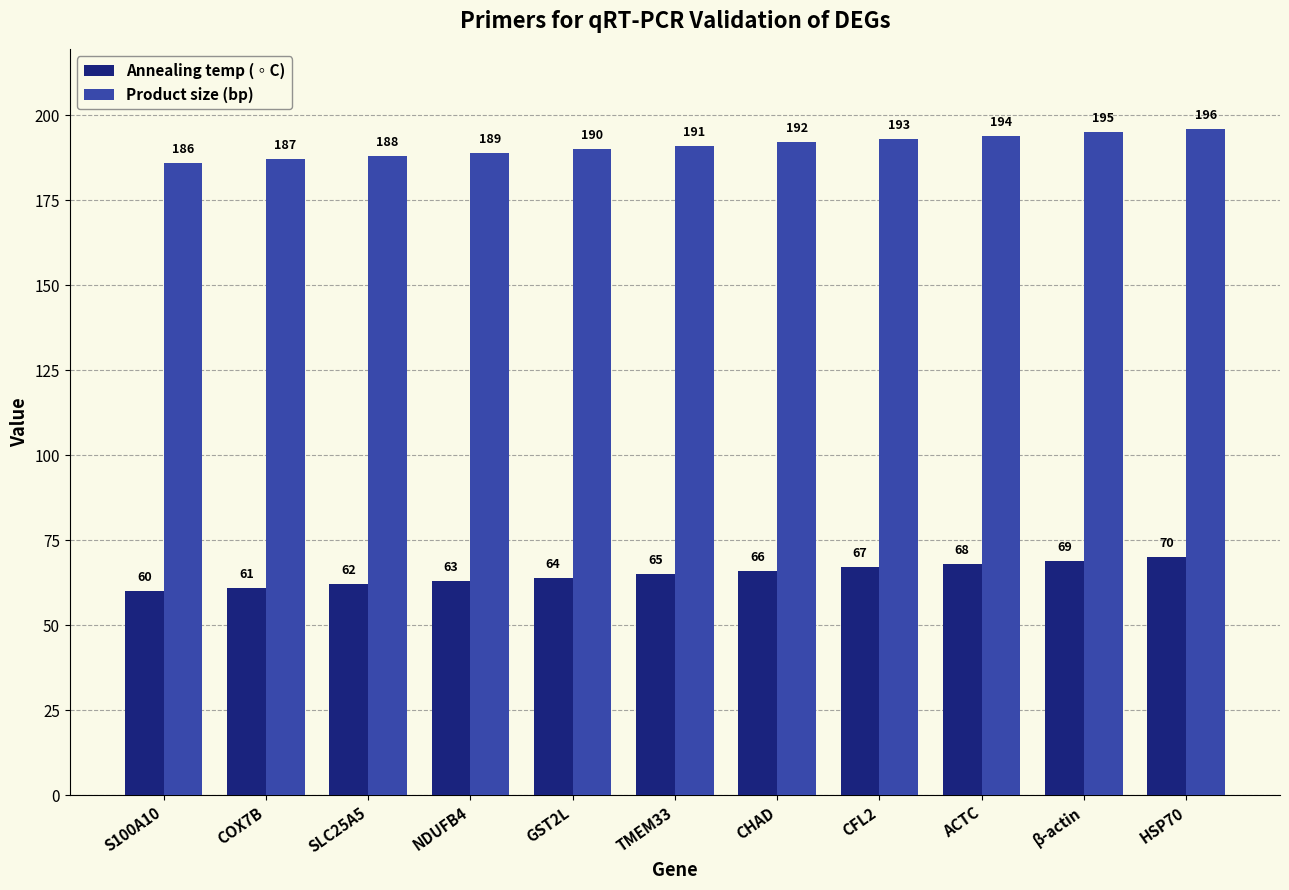

What are all the series names shown in the legend?

Annealing temp (◦C), Product size (bp)